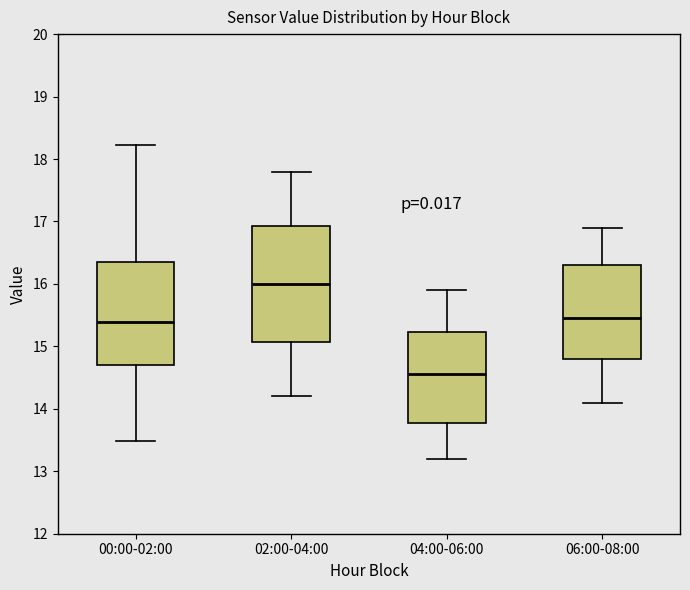

Which box is the tallest, from its lower edge to its upper edge?

02:00-04:00